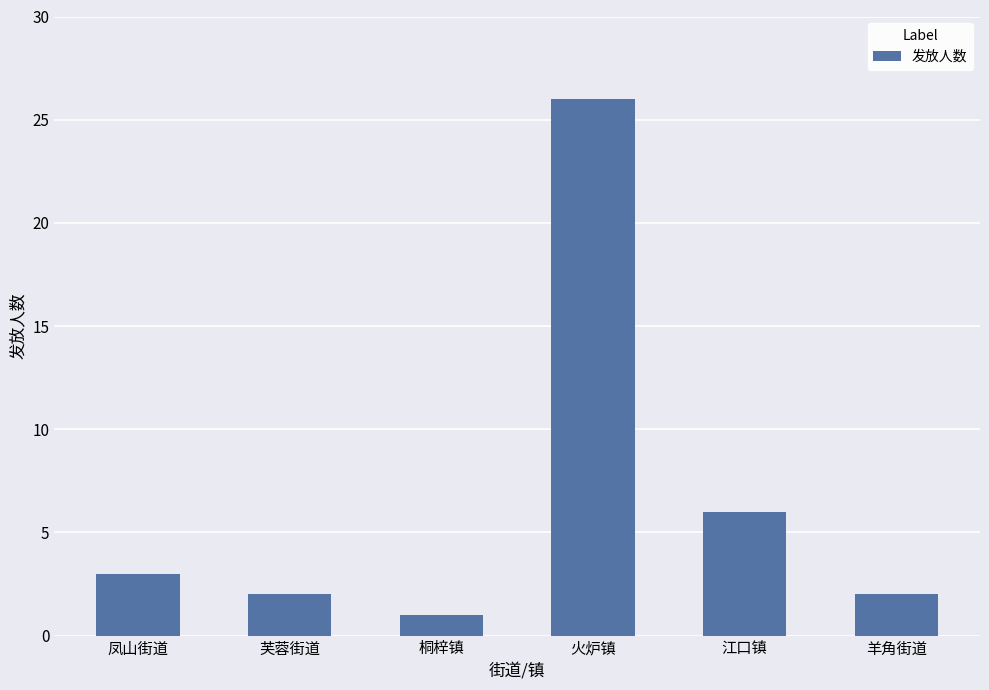

The value at 桐梓镇 is 0. True or false?

False